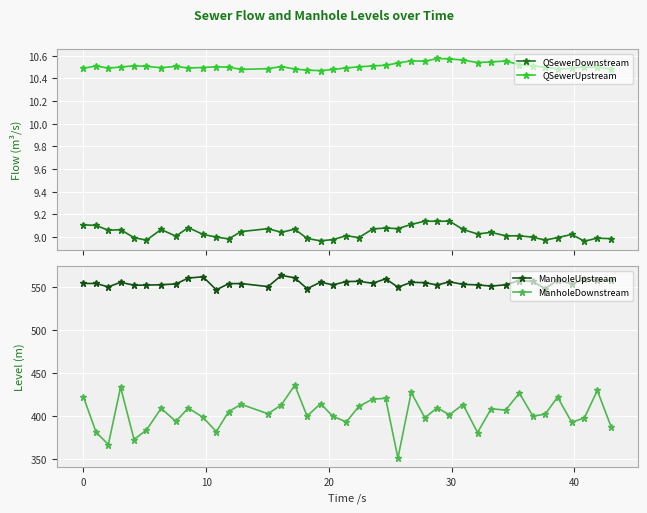

What is the highest value of the ManholeUpstream series?

563.7